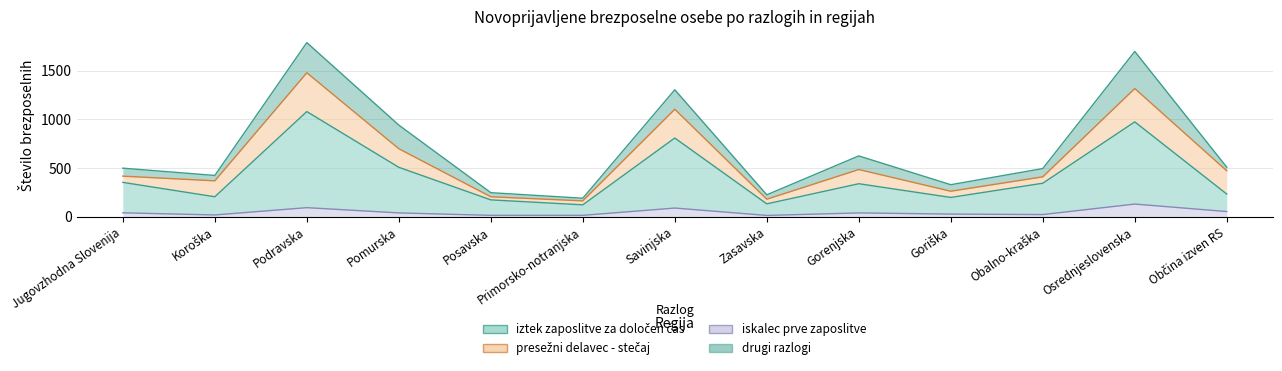

True or false: iztek zaposlitve za določen čas has a value of 343 at Obalno-kraška.

True